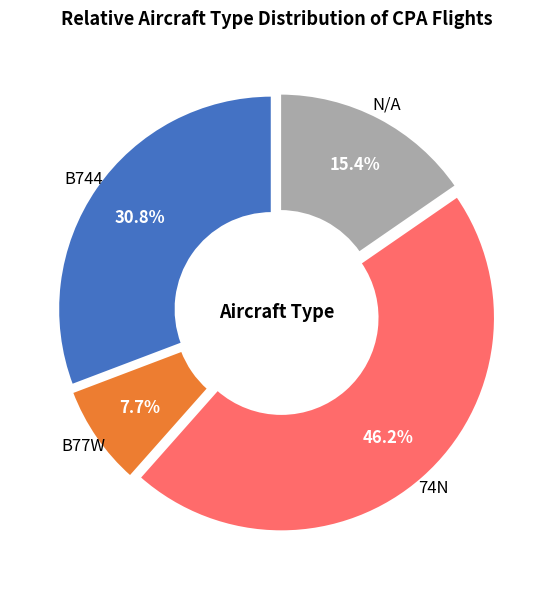

Combined, what portion of the pie is 74N and N/A?

61.5%